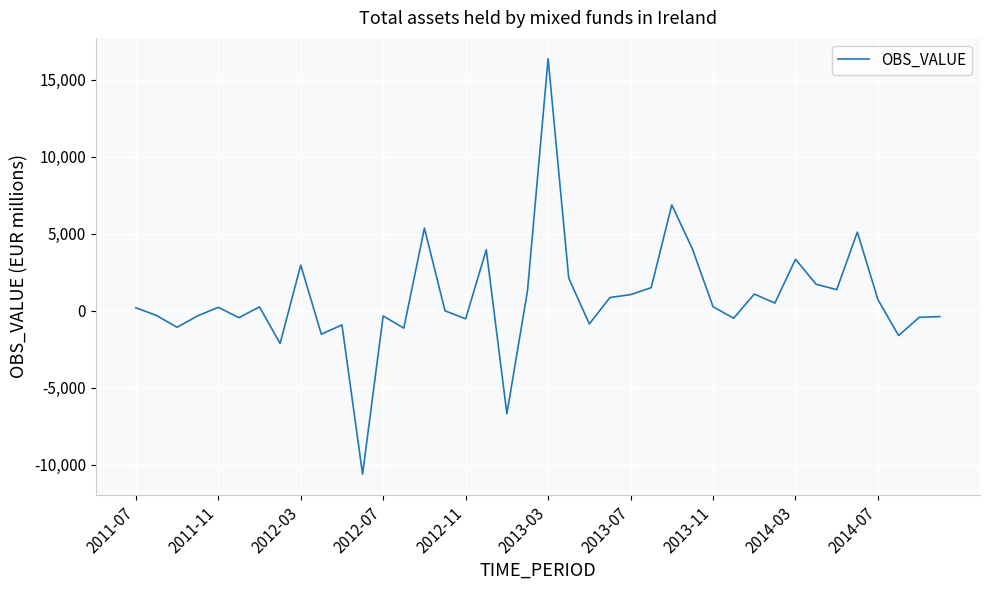

How many distinct data groups are displayed?

1